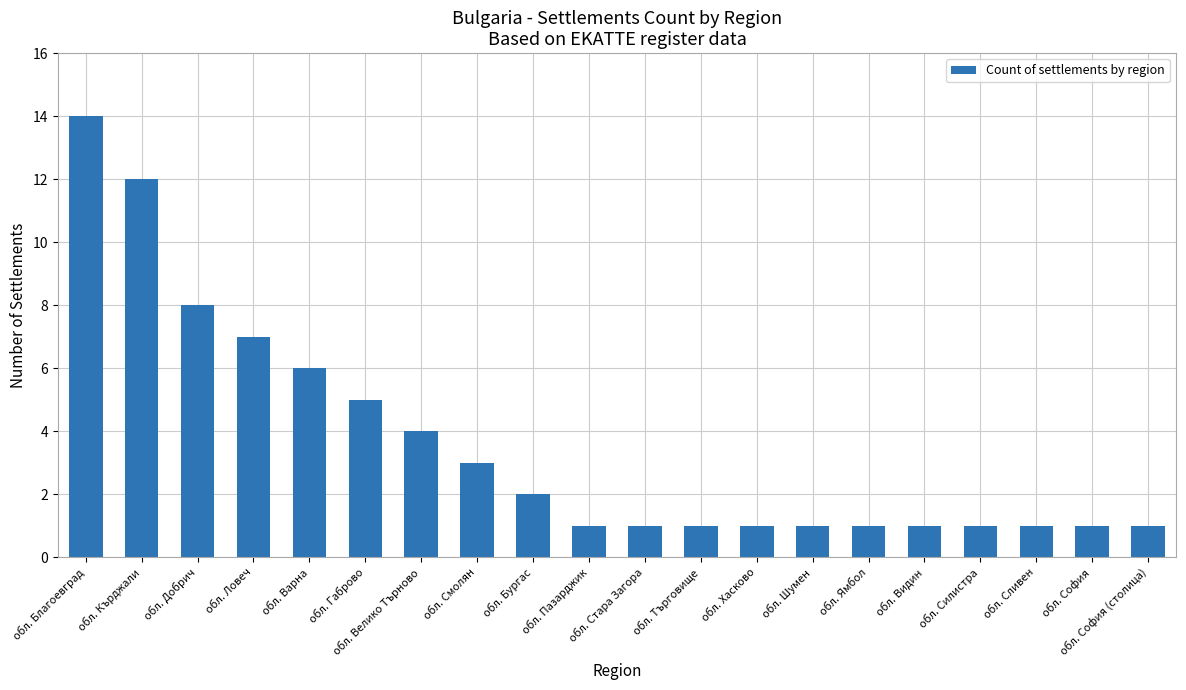

Reading left to right, extract all data points from this chart.

обл. Благоевград=14	обл. Кърджали=12	обл. Добрич=8	обл. Ловеч=7	обл. Варна=6	обл. Габрово=5	обл. Велико Търново=4	обл. Смолян=3	обл. Бургас=2	обл. Пазарджик=1	обл. Стара Загора=1	обл. Търговище=1	обл. Хасково=1	обл. Шумен=1	обл. Ямбол=1	обл. Видин=1	обл. Силистра=1	обл. Сливен=1	обл. София=1	обл. София (столица)=1